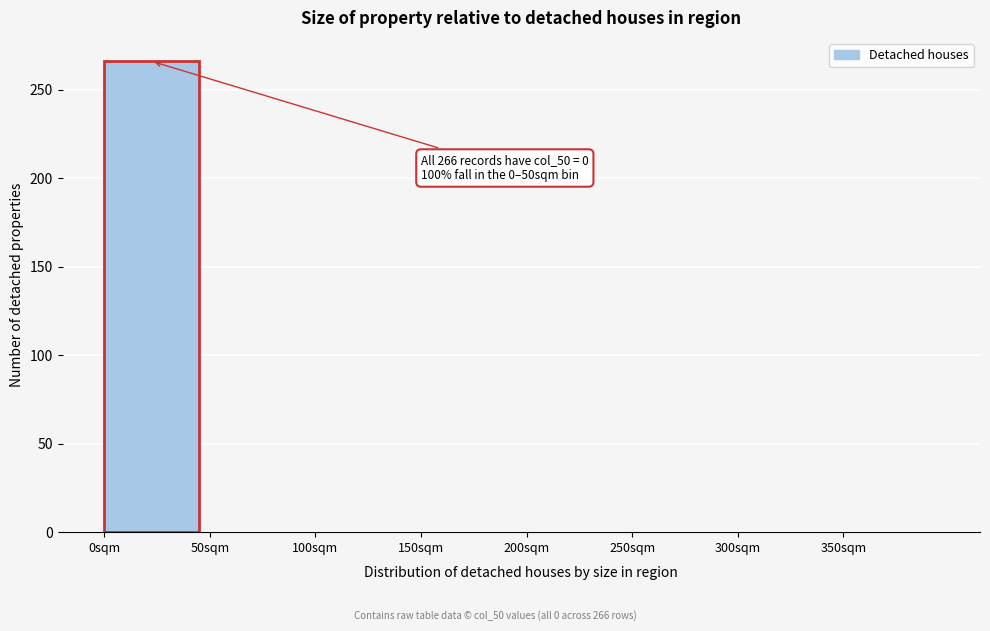

Which range on the x-axis has the tallest bar?

0 to 50